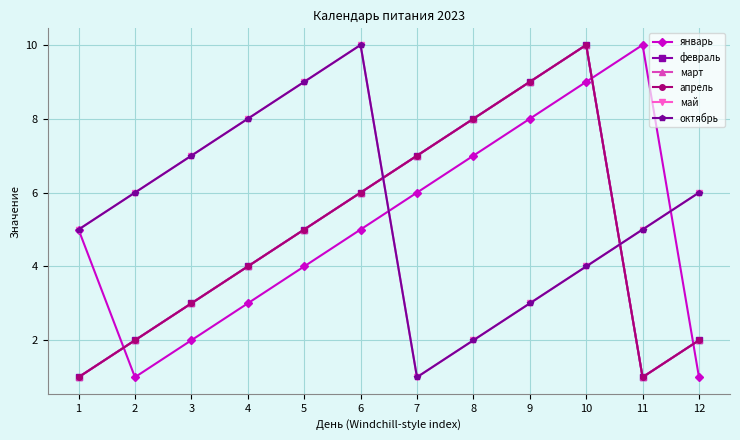

How many lines are shown in the chart?

6